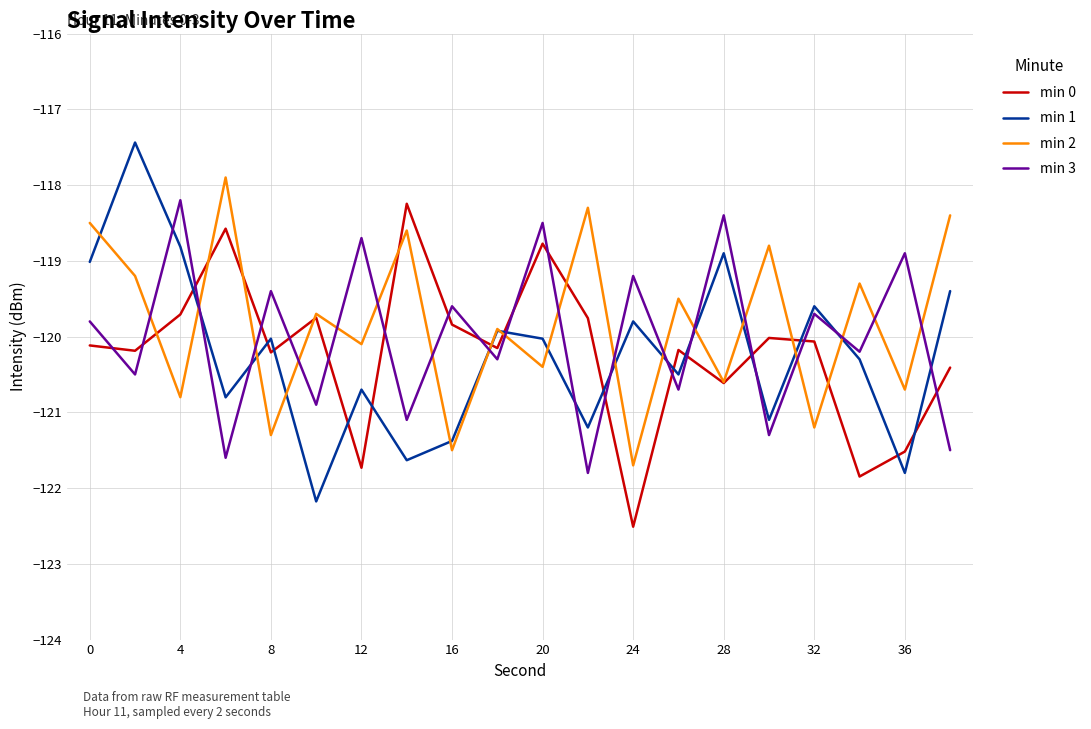

How many times do min 1 and min 0 cross each other?

14